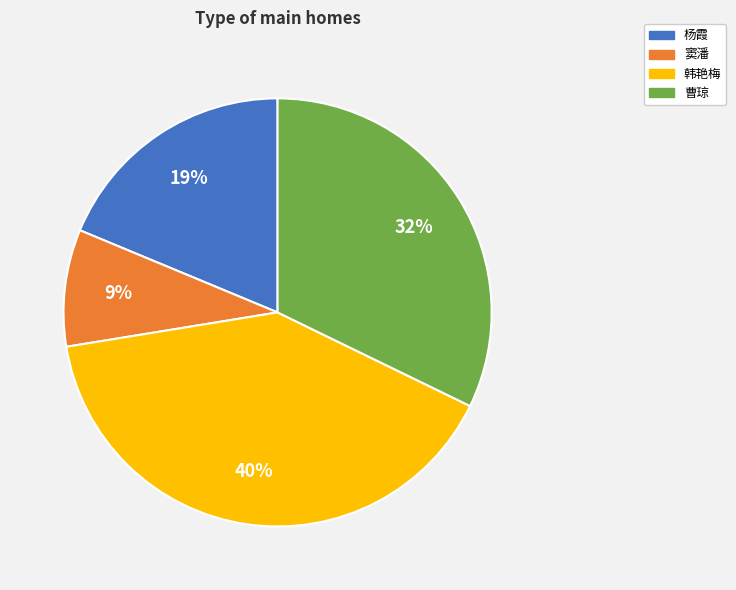

Which has a higher value, 曹琼 or 窦潘?

曹琼